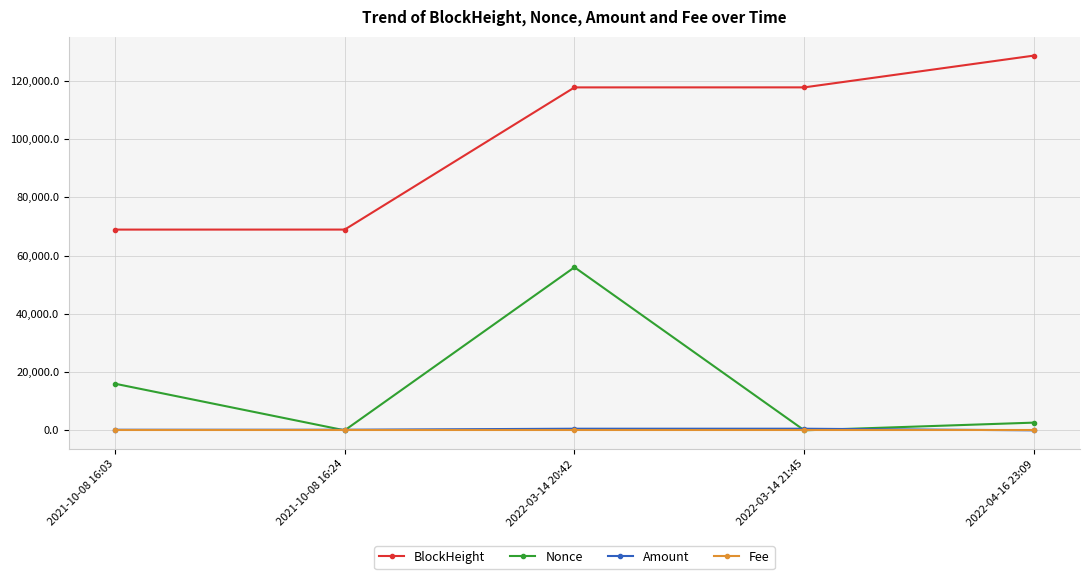

What are all the series names shown in the legend?

BlockHeight, Nonce, Amount, Fee